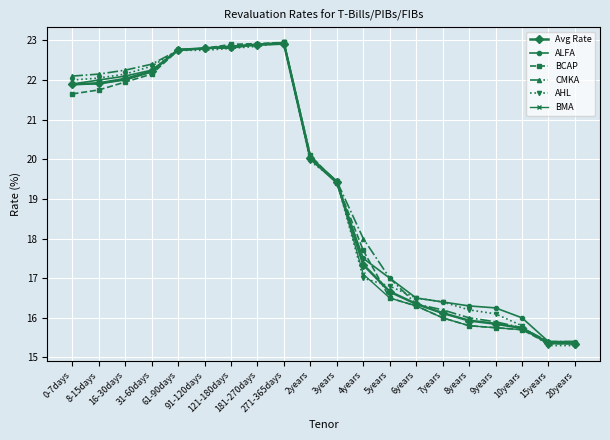

What is the minimum value shown in the chart?

15.3